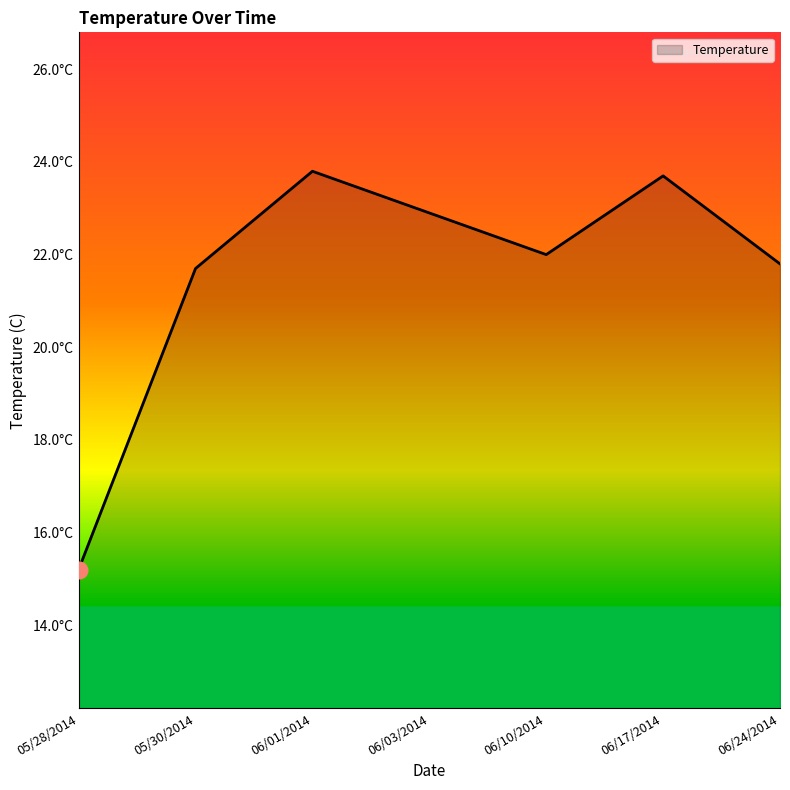

Reading right to left, what are all the values shown in this chart?

21.8	23.7	22.0	22.9	23.8	21.7	15.2